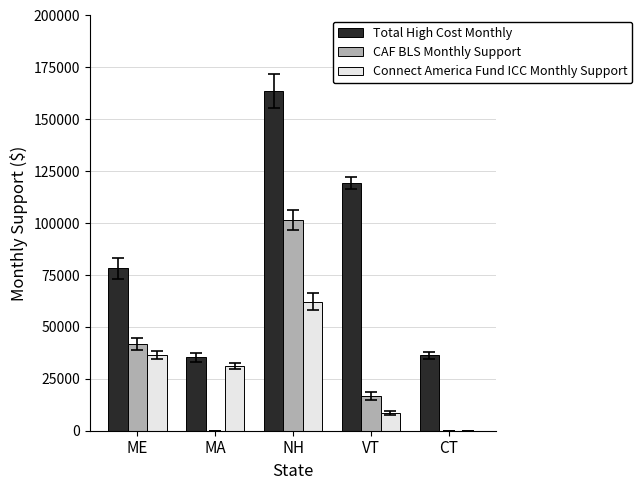

Between VT and CT, which series saw the biggest shift?

Total High Cost Monthly